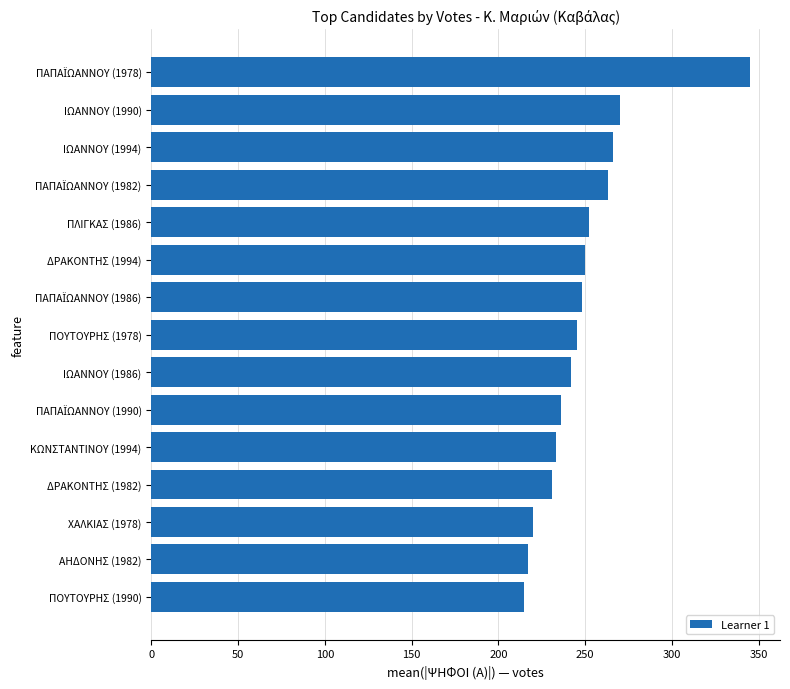

Approximately how many times larger is the value at ΔΡΑΚΟΝΤΗΣ (1982) compared to ΔΡΑΚΟΝΤΗΣ (1994)?

0.9